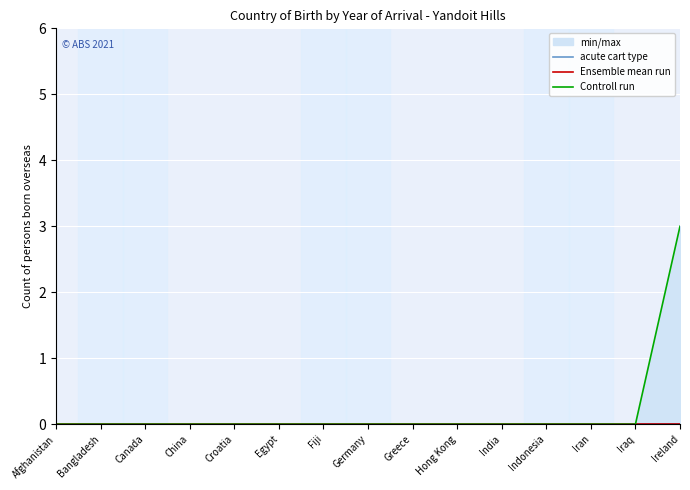

What is the highest value of the Controll run series?

3